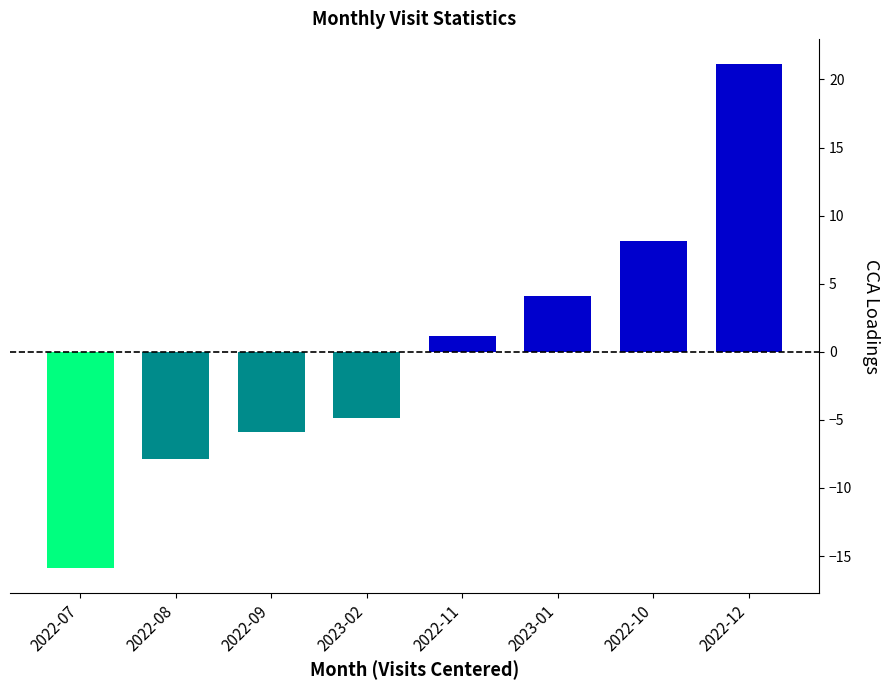

Are the bars horizontal?

No